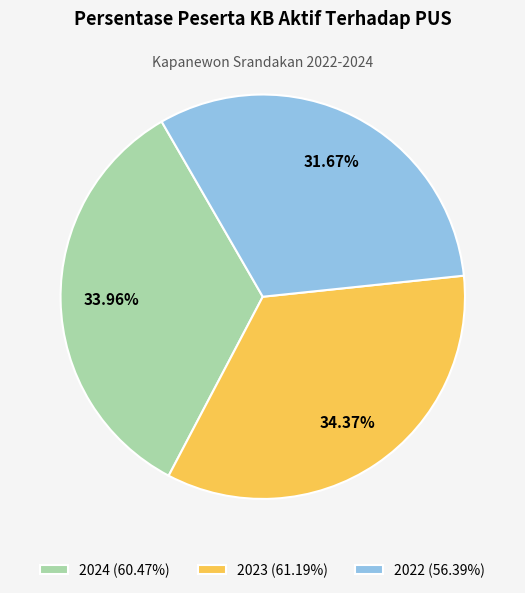

Combined, do 2022 and 2024 account for over 50%?

Yes